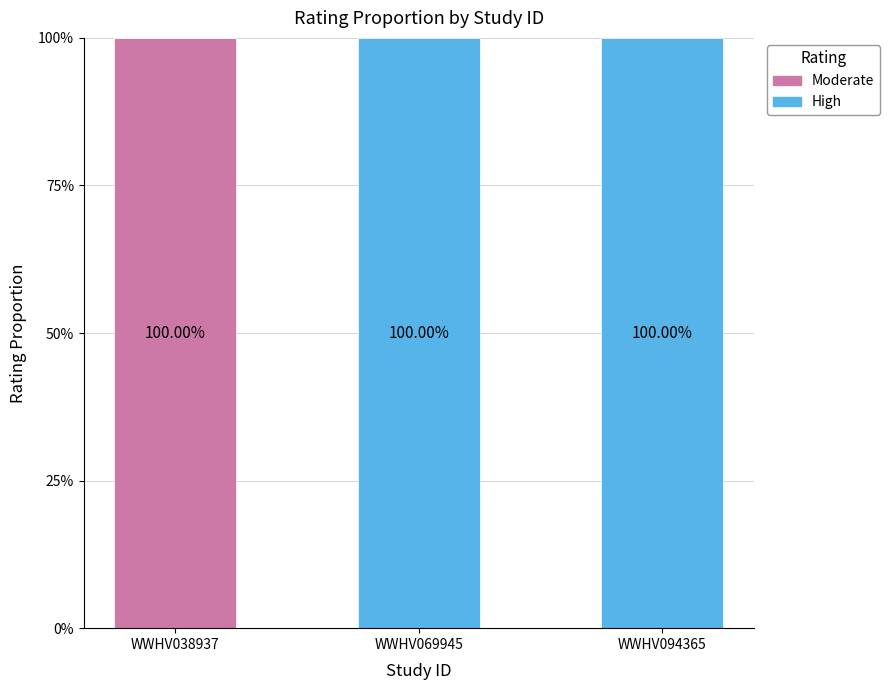

What is the total value across all series at WWHV069945?

100